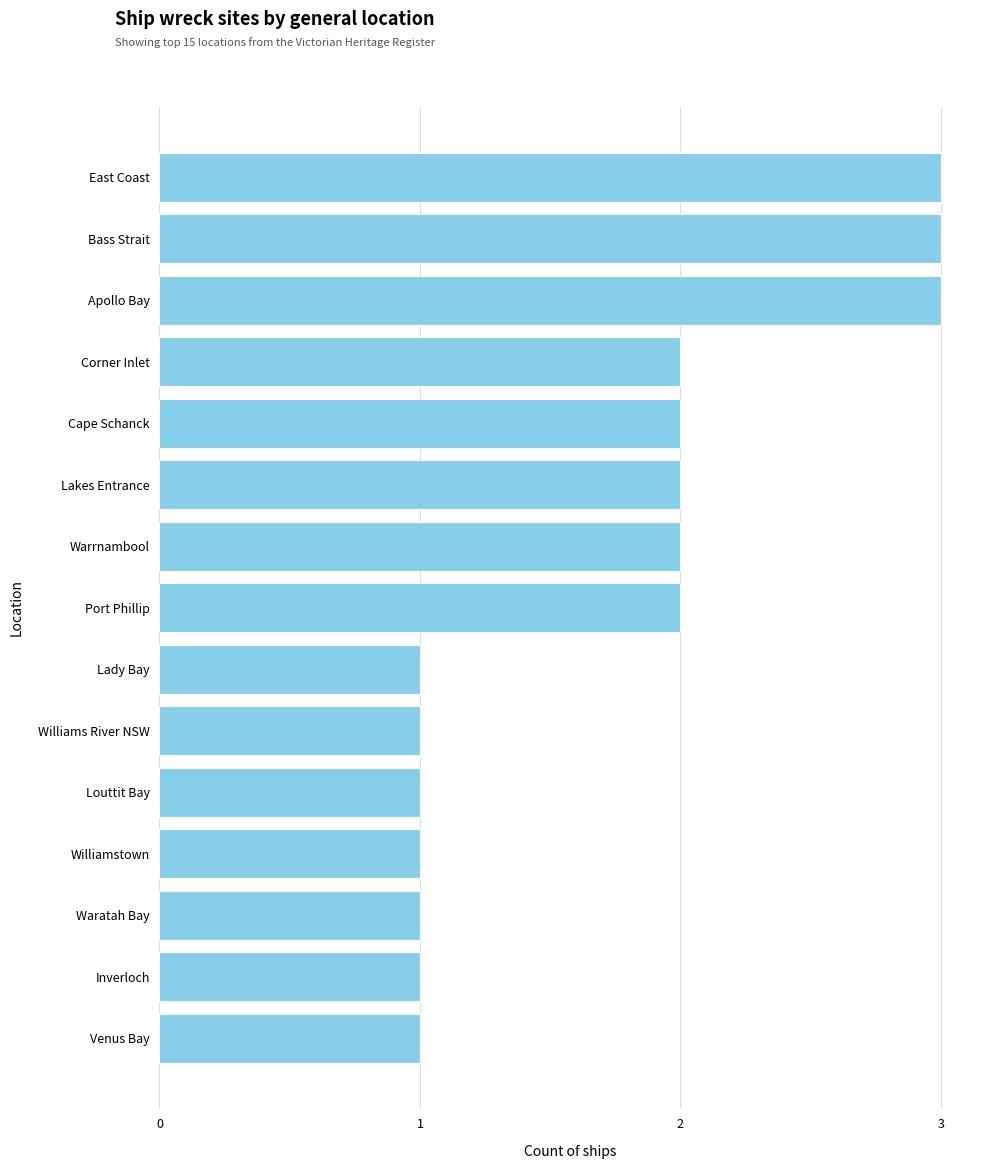

What is the difference between the maximum and minimum values?

2